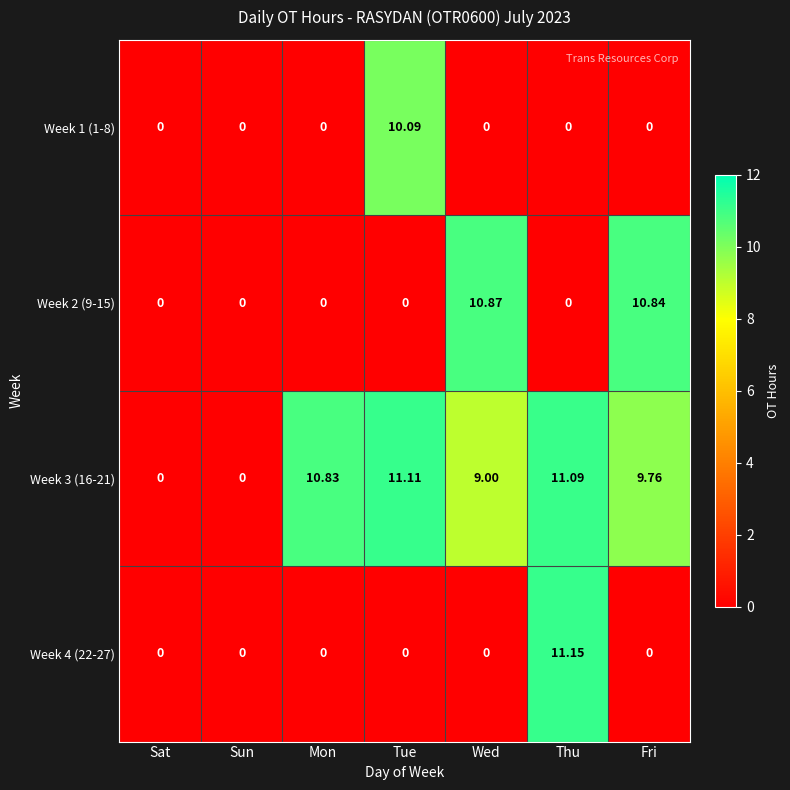

Which series has the largest total across all categories?

Week 3 (16-21)